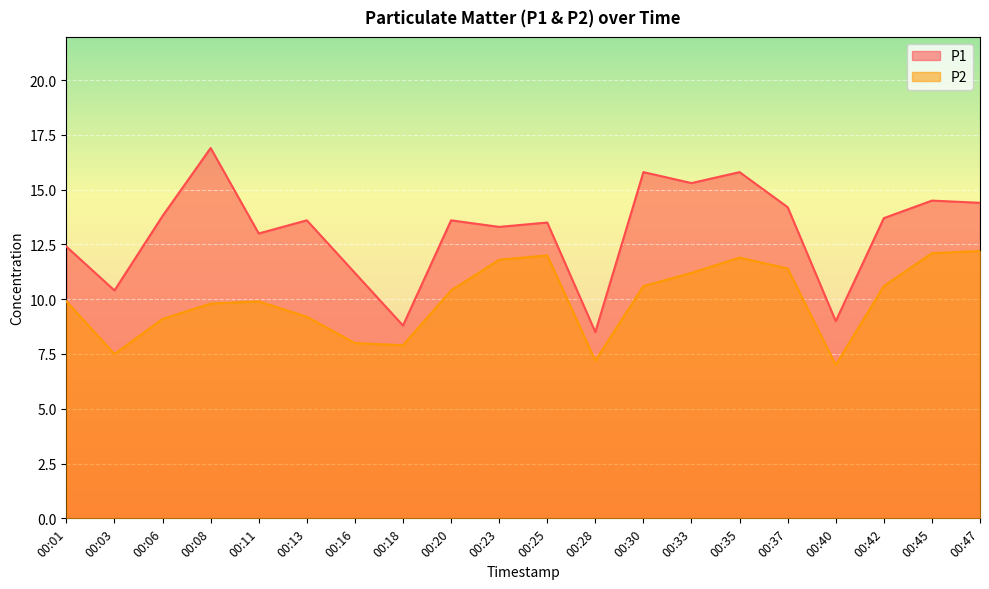

Where is the first local maximum for P1?

00:08